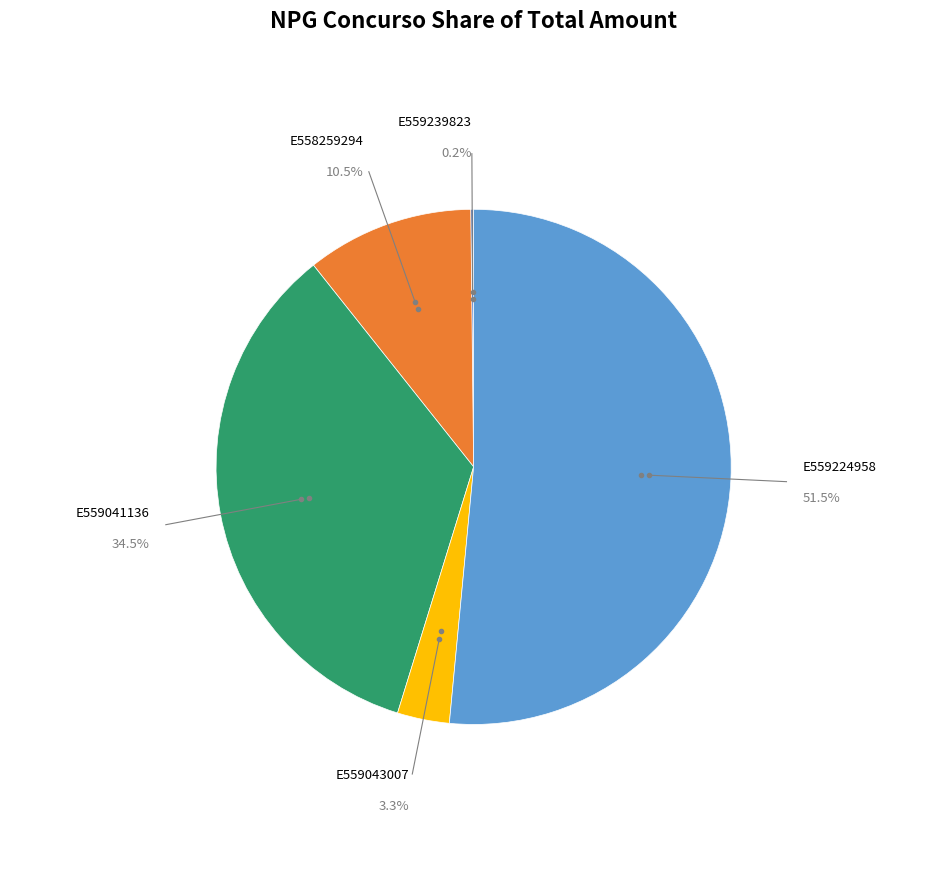

Is there any slice that represents more than half of the pie?

Yes